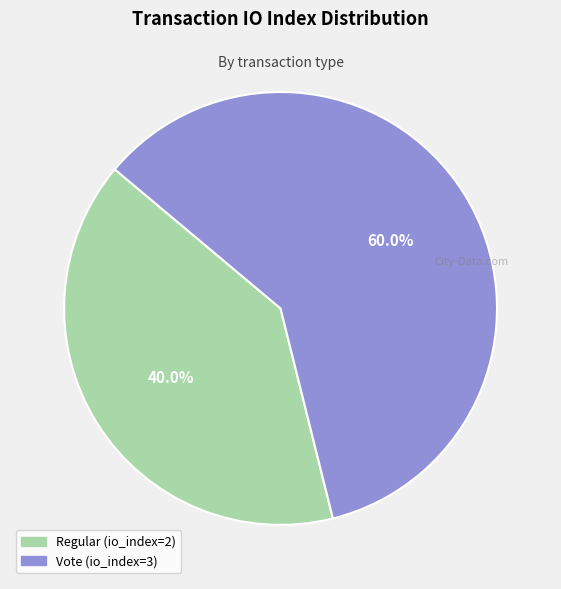

The Vote (io_index=3) slice represents 50% of the pie. True or false?

False